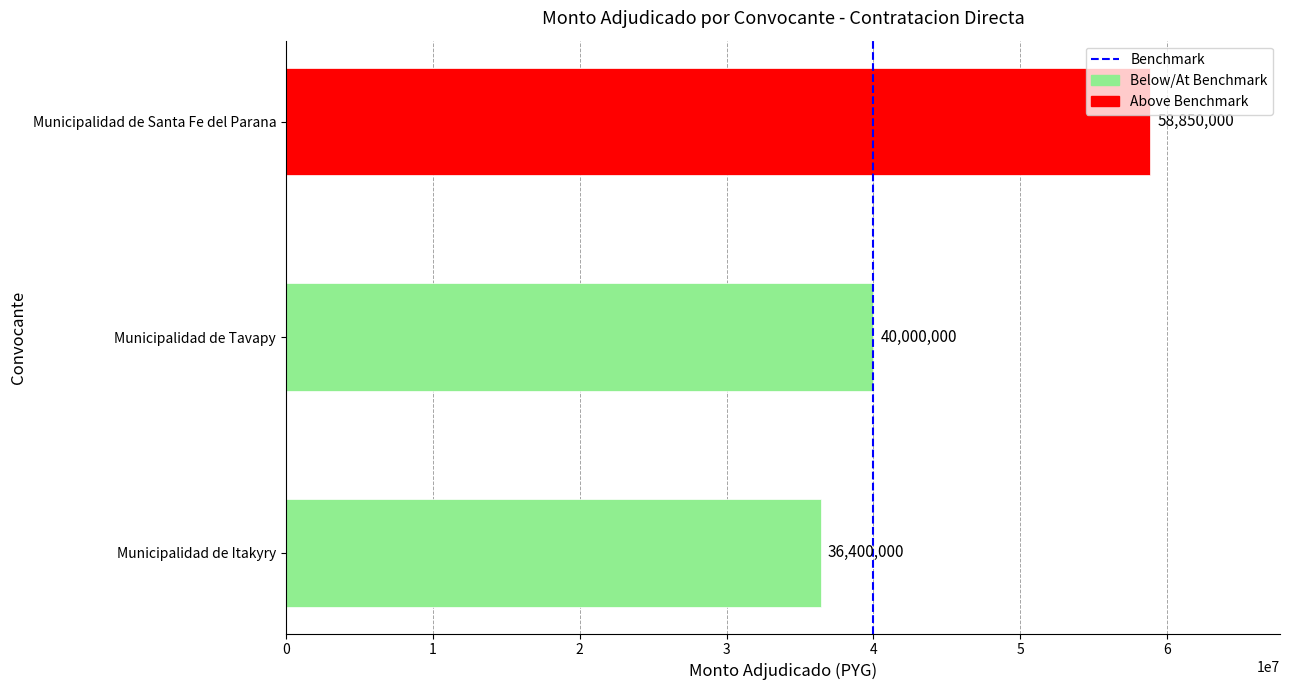

What value does the data have at Municipalidad de Tavapy, to the nearest 10?

40000000